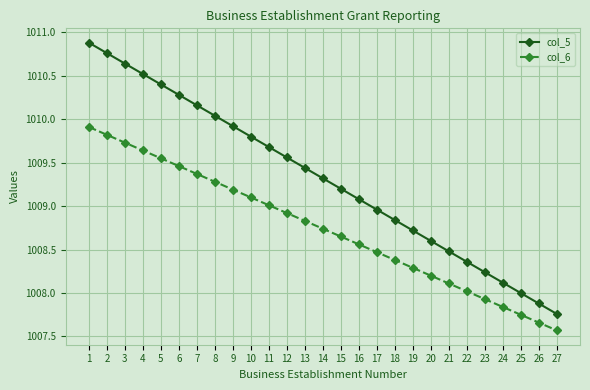

How many values in the col_6 series are below 1008?

5